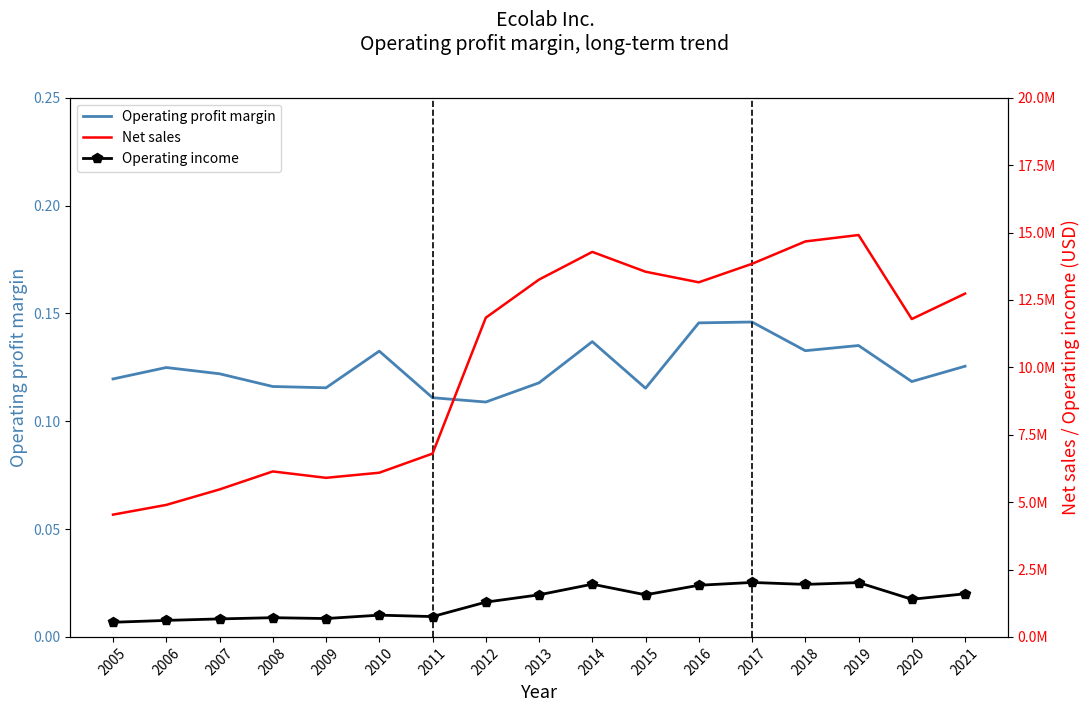

At how many categories does at least one series exceed 6036628?

13